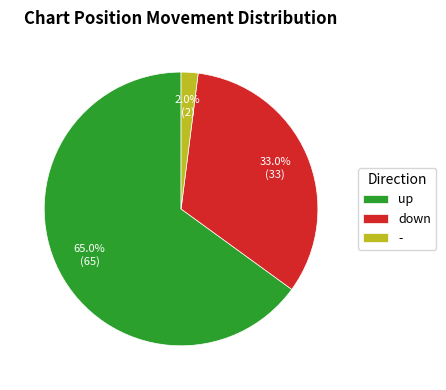

Which category has the biggest portion of the pie?

up